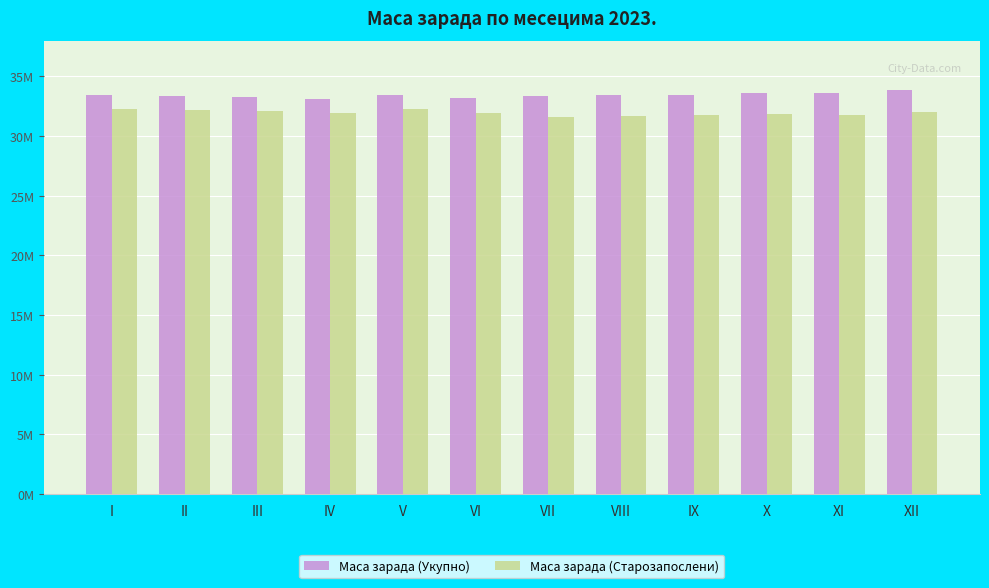

Does the chart contain stacked bars?

No